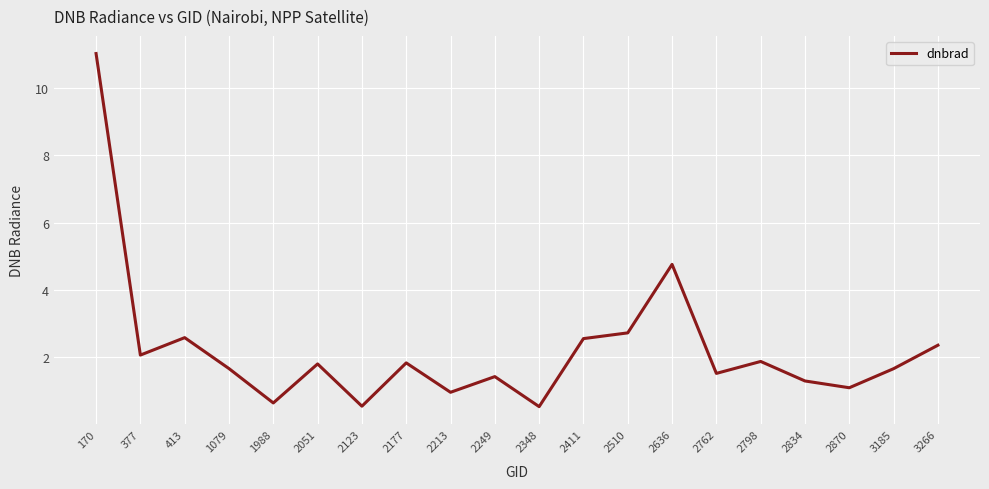

Between 2249 and 2798, which is larger?

2798